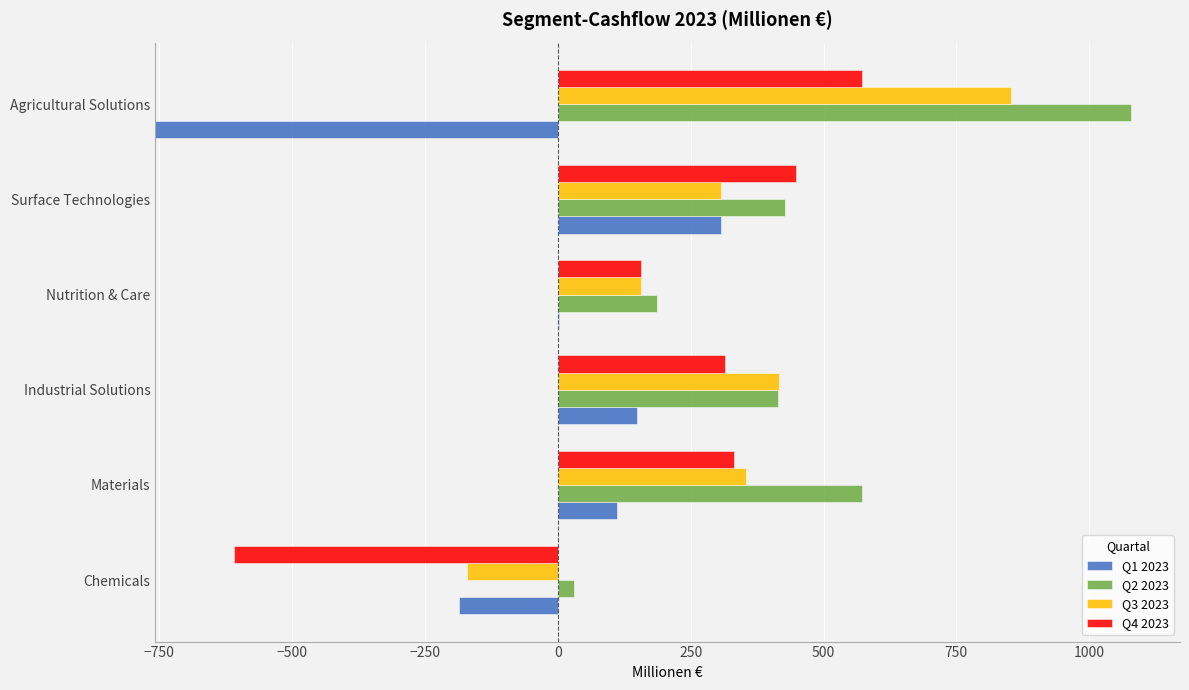

The value of Q4 2023 at Agricultural Solutions is 905. True or false?

False